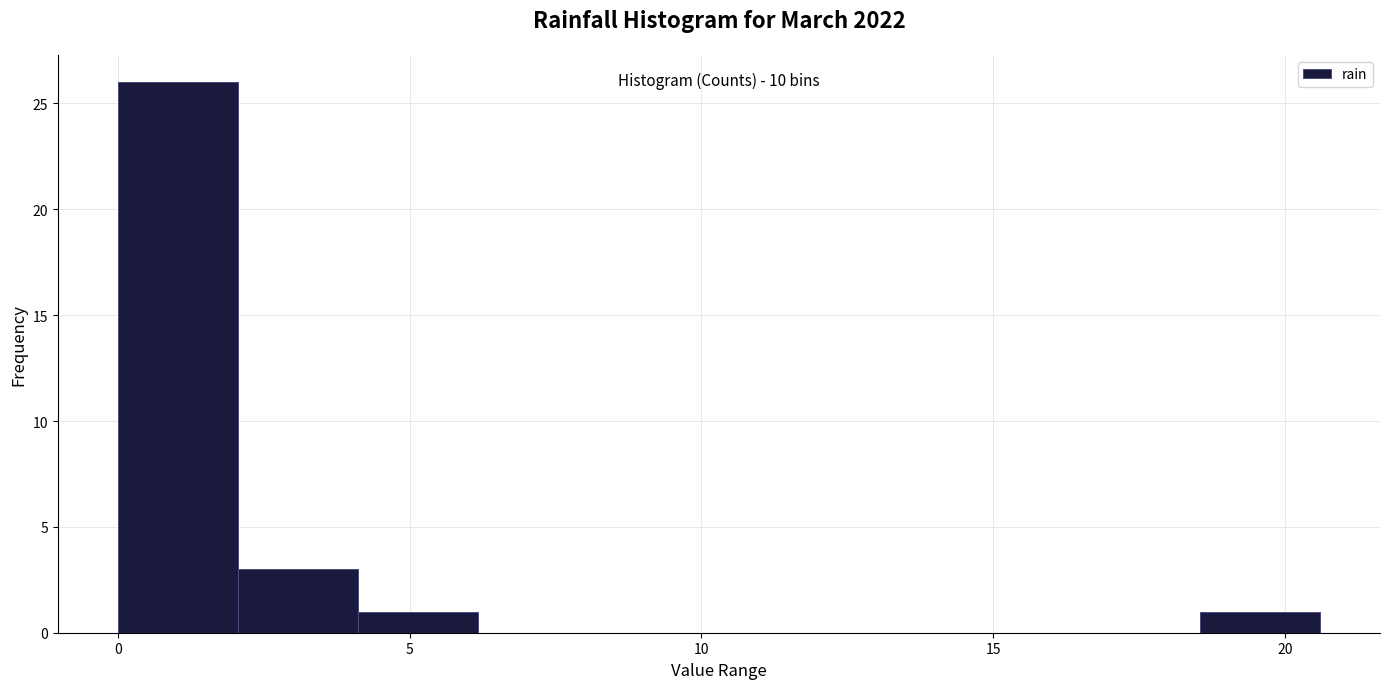

Which range on the x-axis has the tallest bar?

0.0 to 2.0